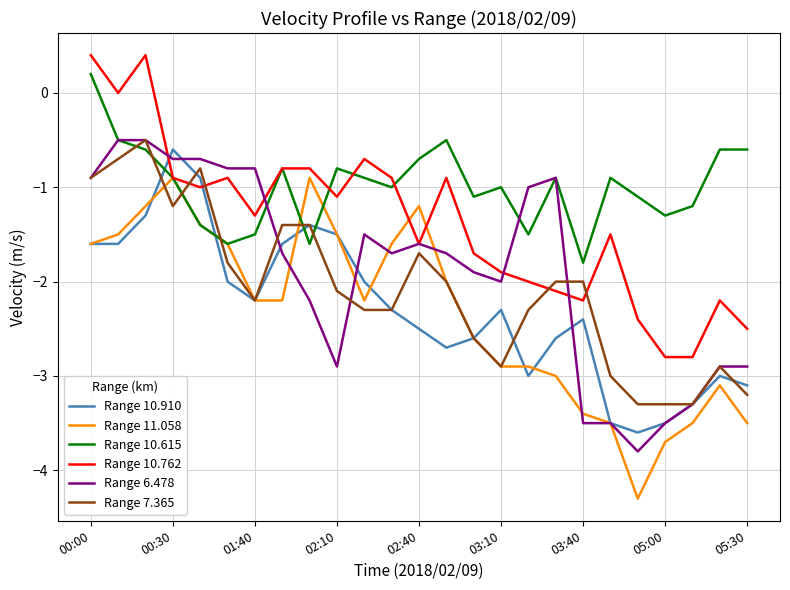

Which series has the largest total across all categories?

Range 10.615